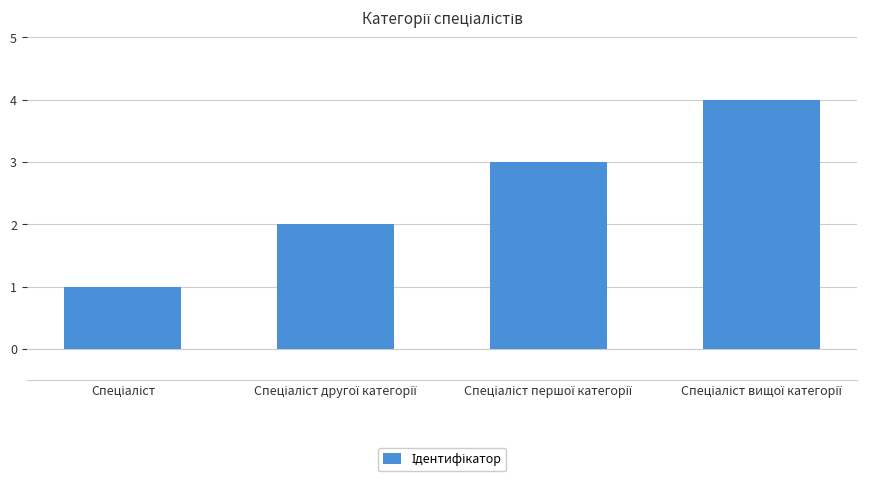

What is the maximum value shown in the chart?

4